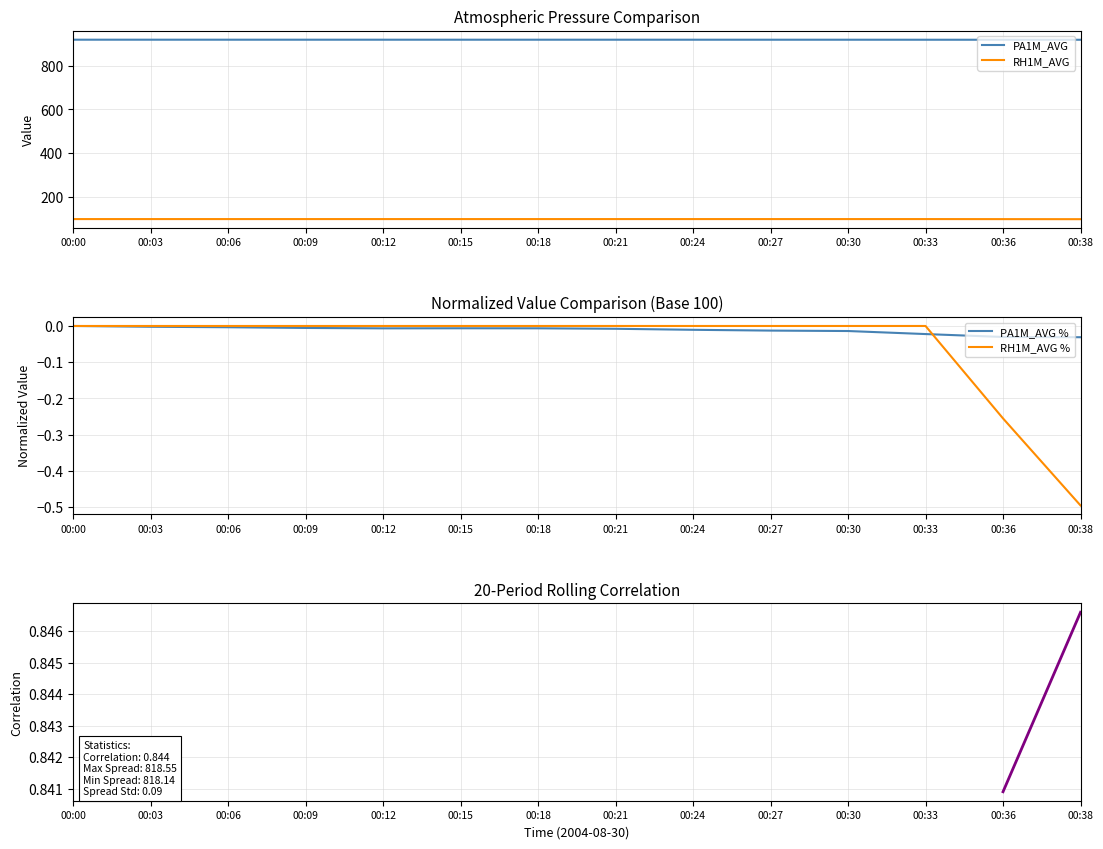

Is the value of PA1M_AVG % at 00:06 greater than the value of Rolling Corr at 00:15?

No